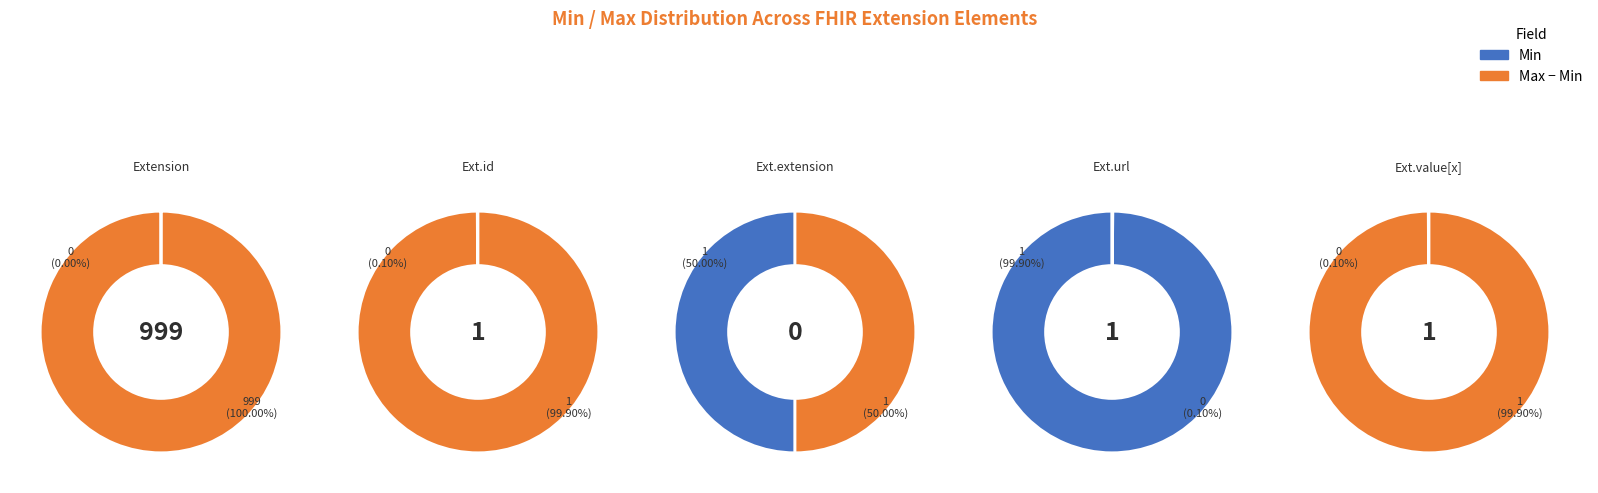

To the nearest percent, what is the difference between the Extension and Extension.url slice percentages?

100%